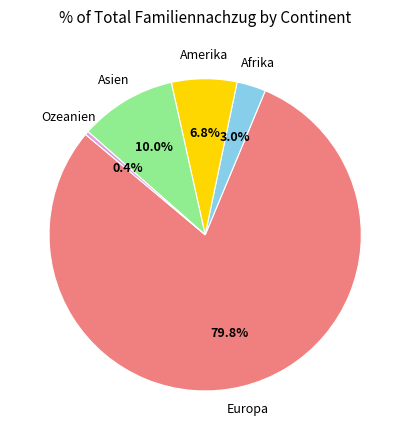

Is there any slice that represents more than half of the pie?

Yes